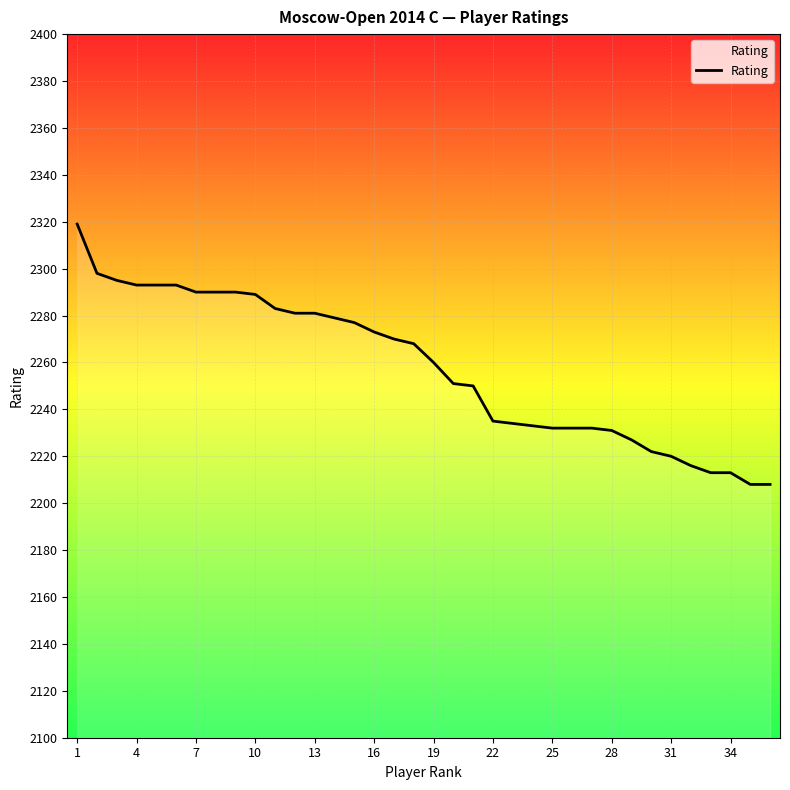

What is the ratio of the value at 1 to the value at 16?

1.0